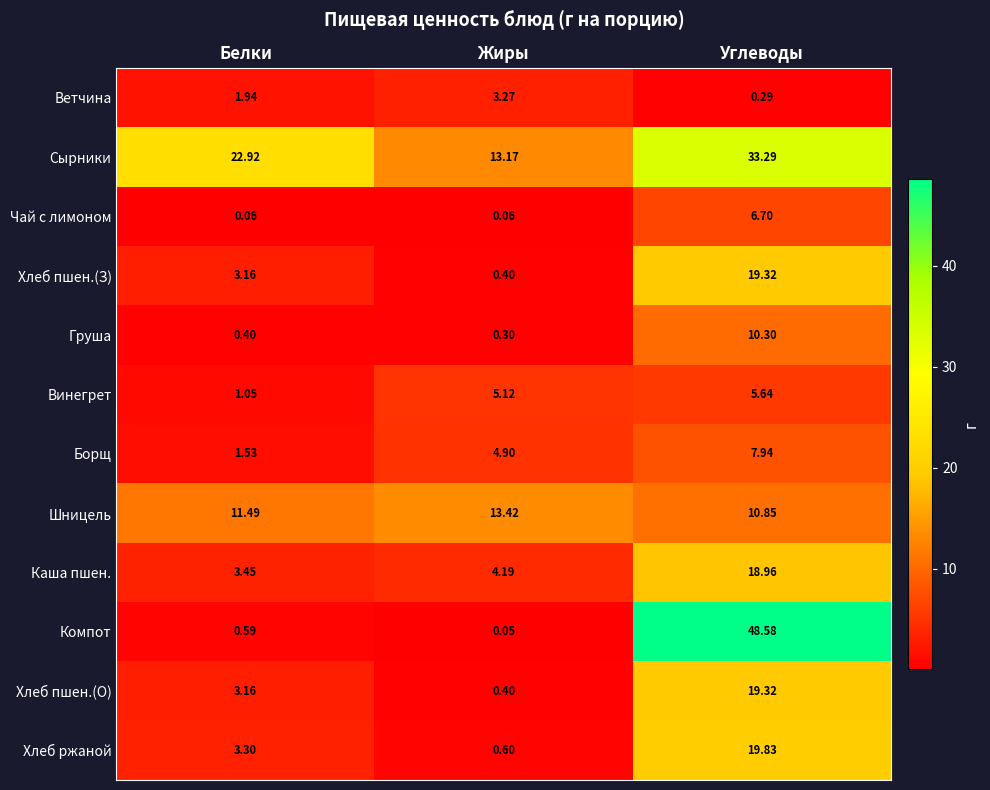

Count the number of categories in the chart.

3